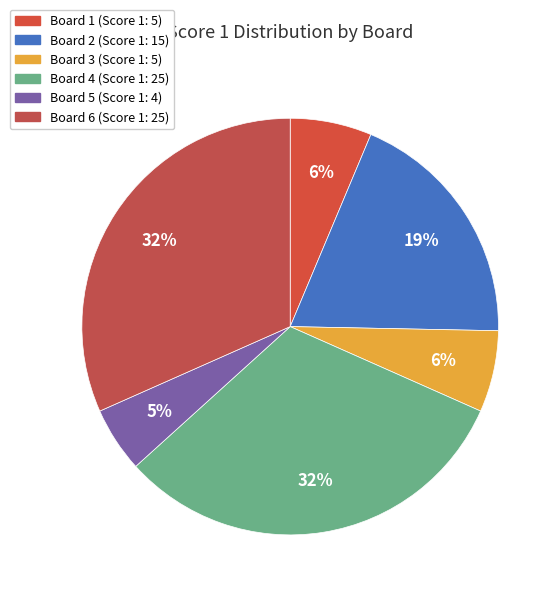

What percentage is the Board 1 slice, to the nearest percent?

6%